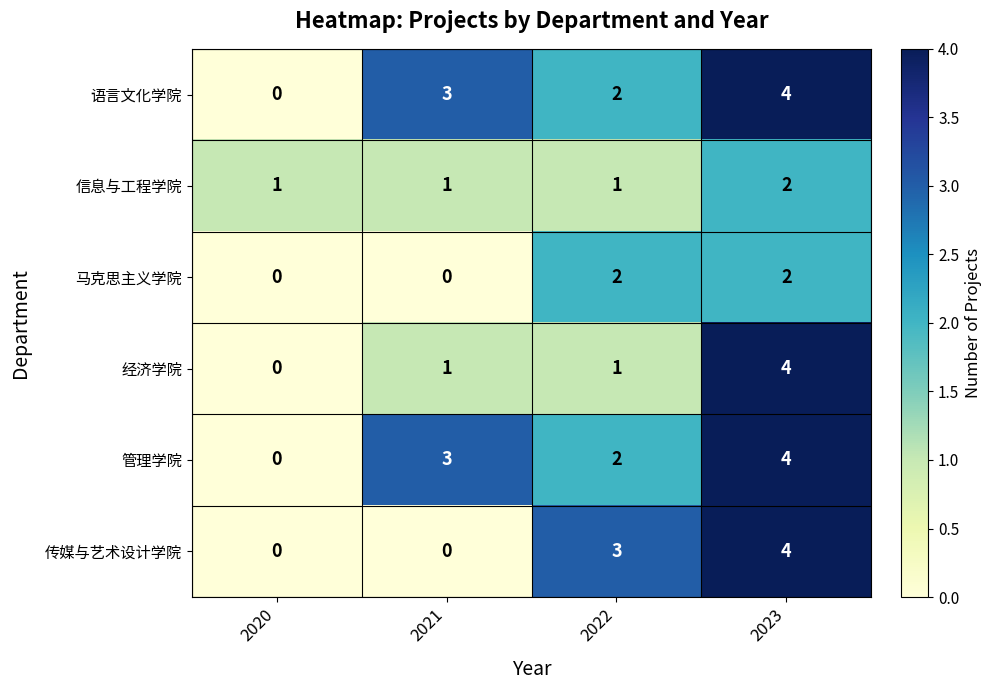

What is the difference between the highest and lowest values at 2023?

2